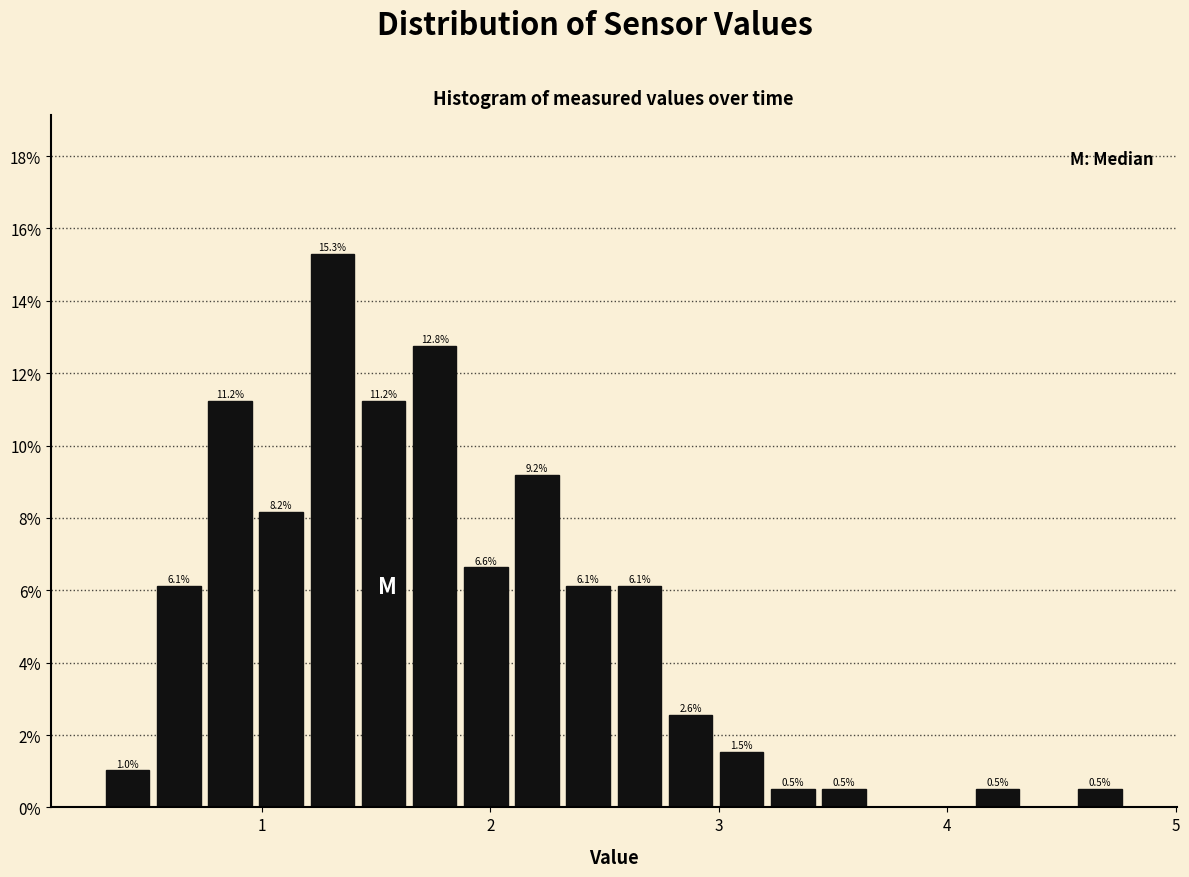

Around what value on the x-axis is the tallest bar? Give the approximate position of its centre, as read against the axis.

1.3